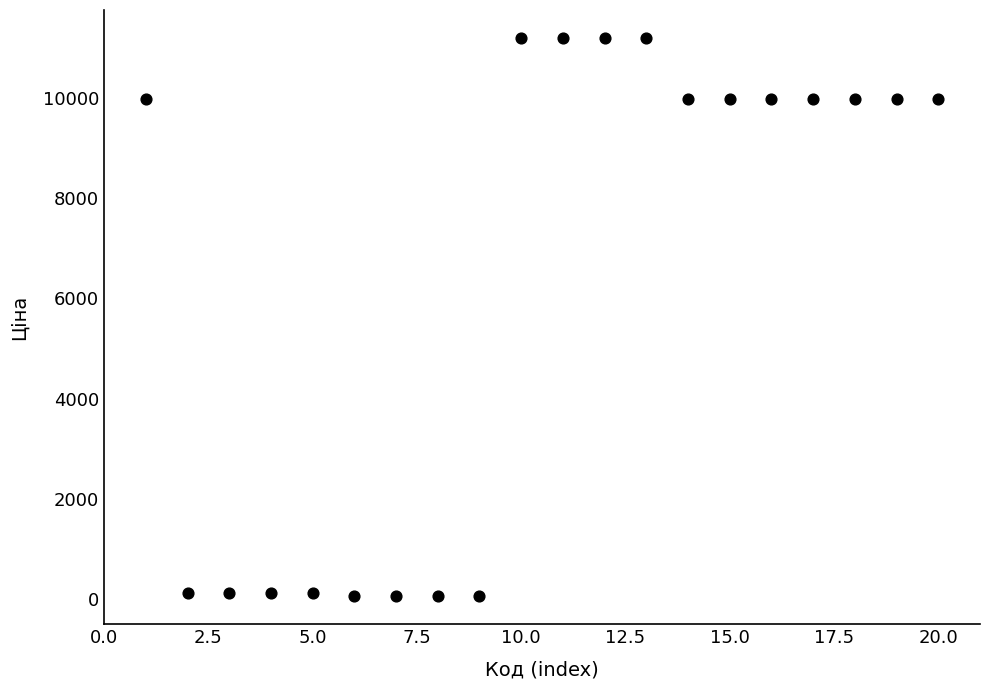

What is the range of Y values (max minus min)?

11131.1